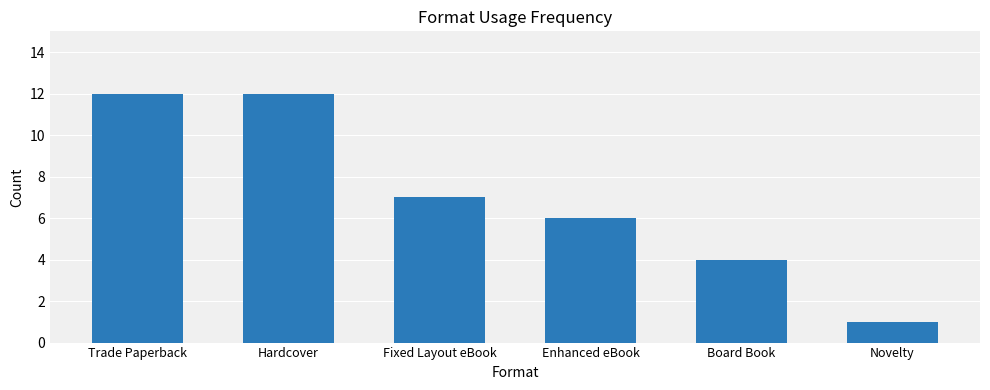

At which label is the value closest to 6?

Enhanced eBook